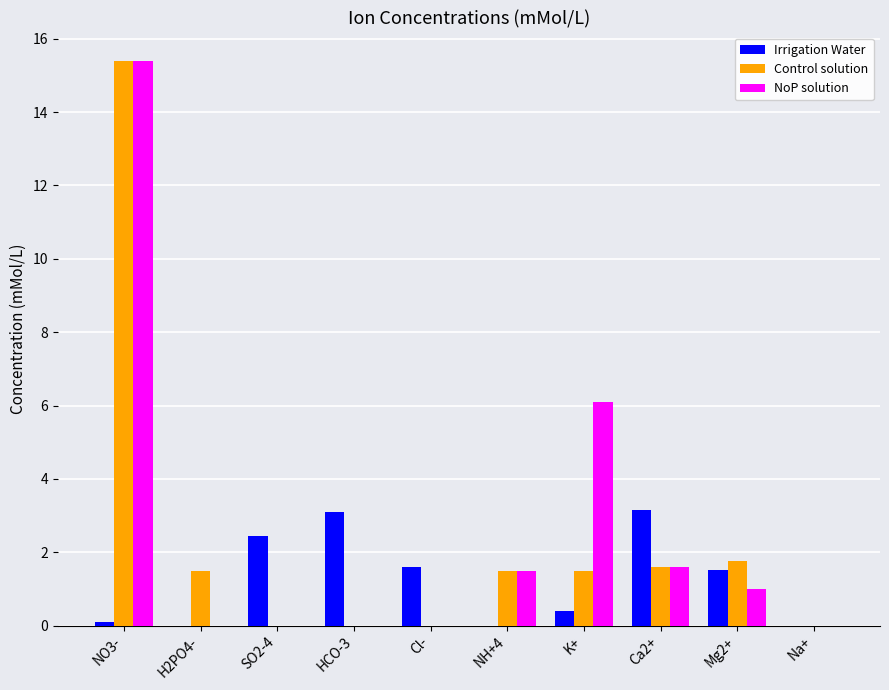

Which category has the highest value in the Control solution series?

NO3-